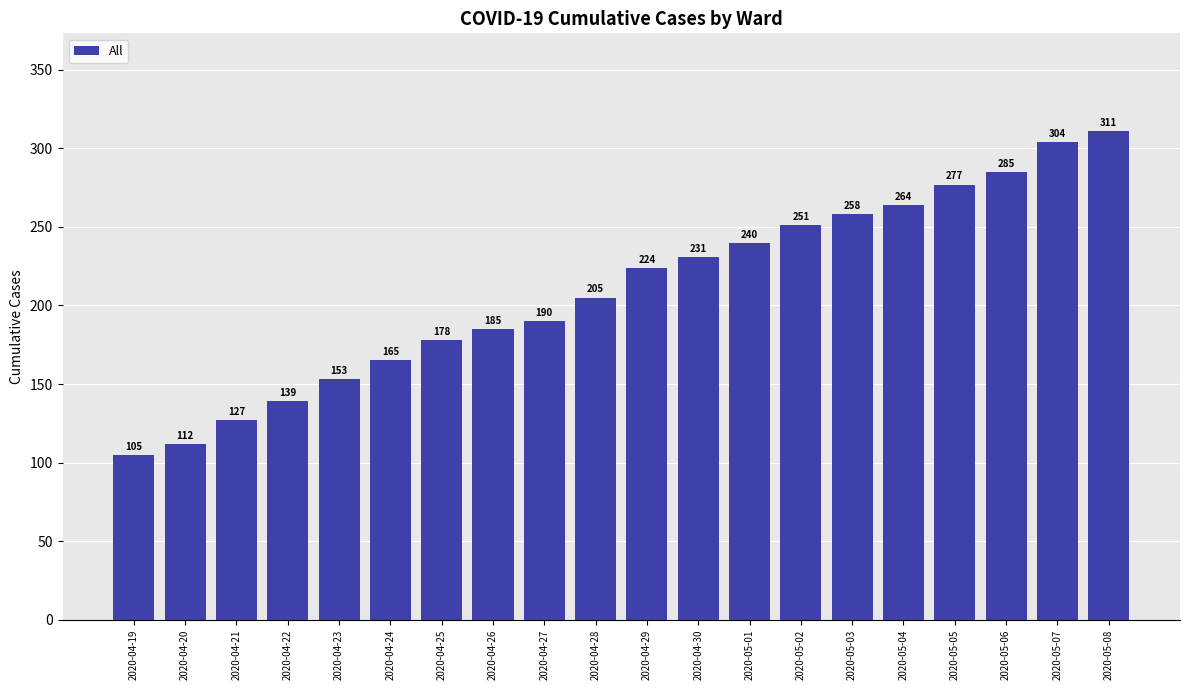

What value does the data have at 2020-04-20, to the nearest 5?

110